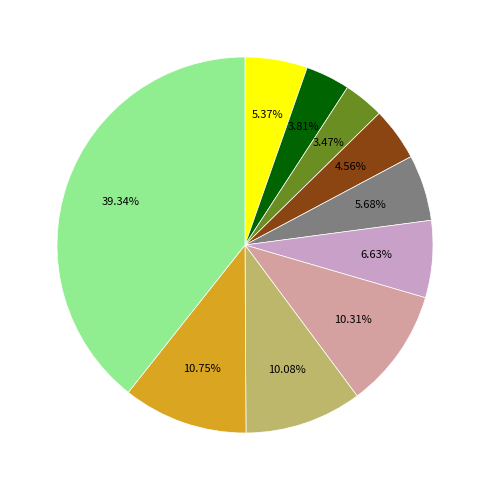

Does any single category account for the majority?

No